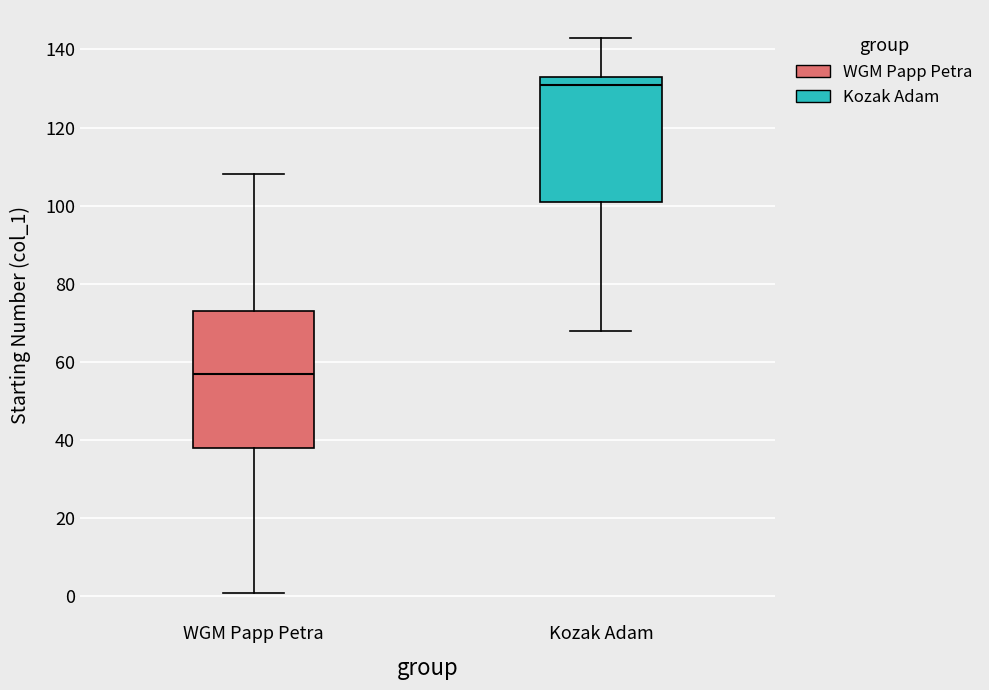

Which box's median line is the highest?

Kozak Adam